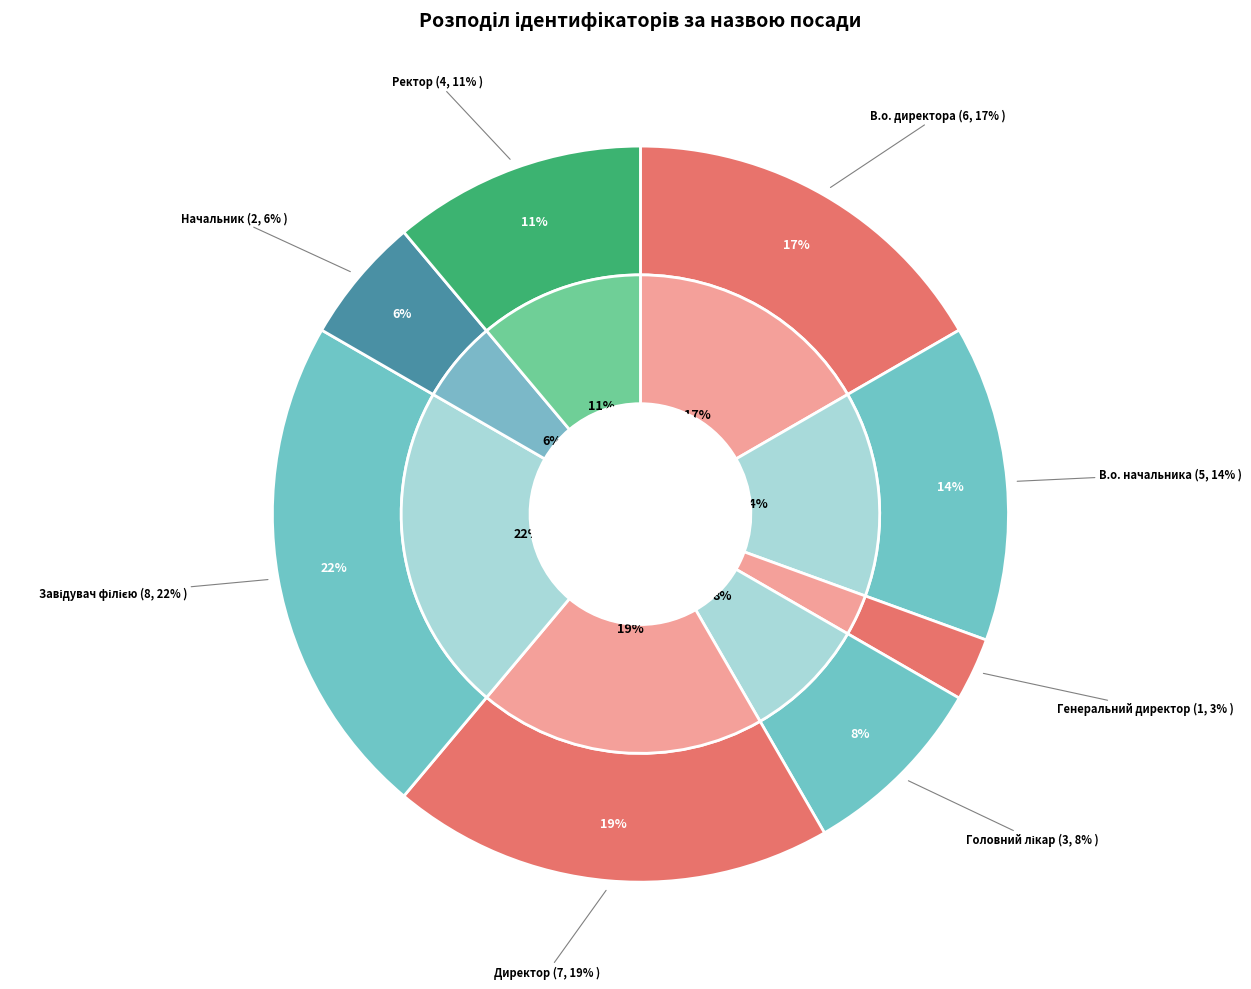

Is Директор the majority of the pie?

No